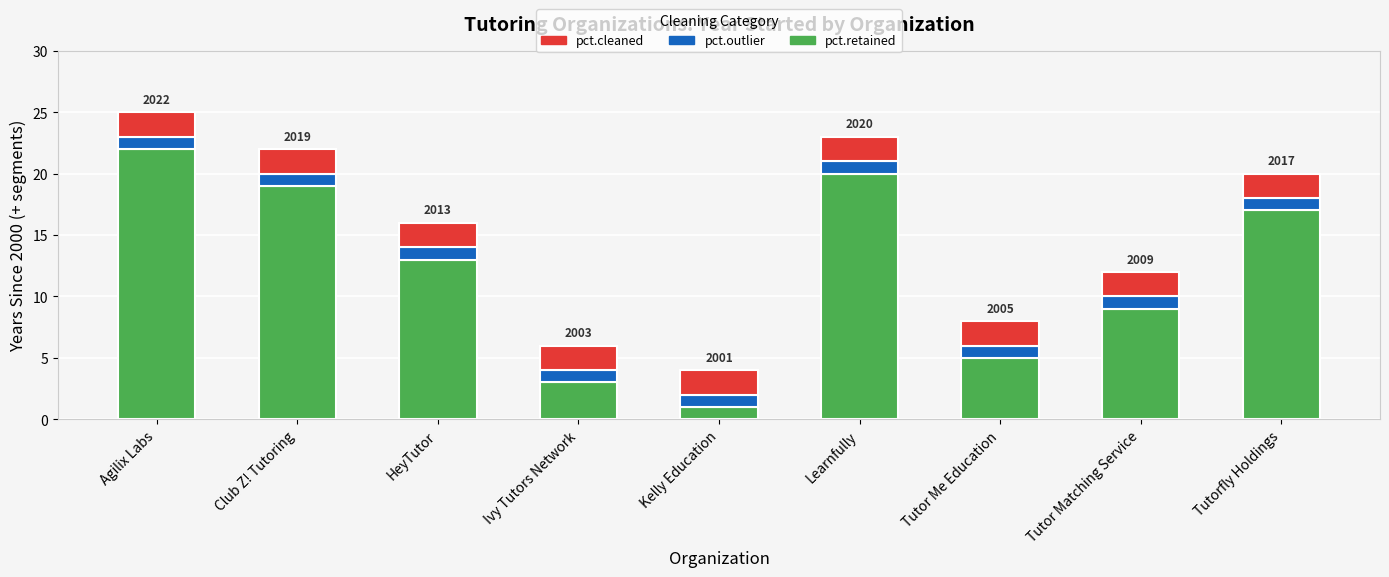

What is the total value across all series at Ivy Tutors Network?

6